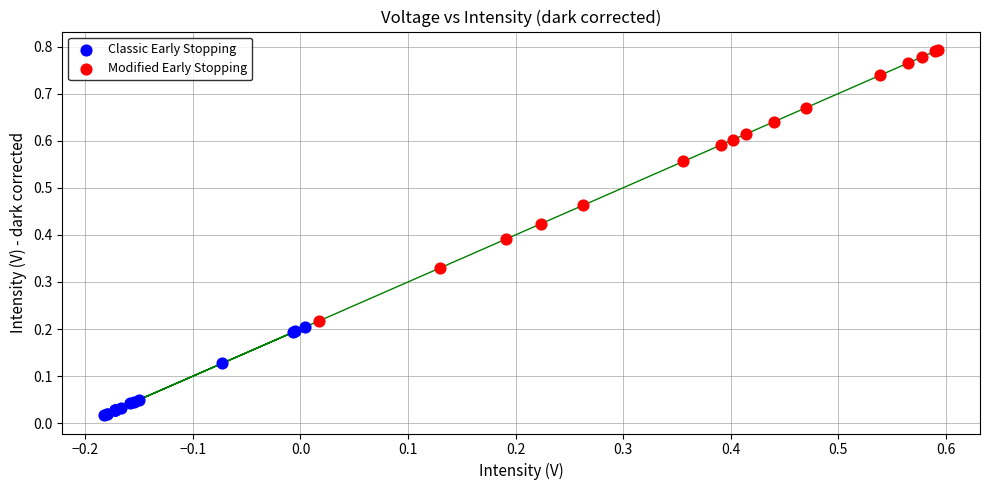

Which series reaches the maximum Y coordinate?

Modified Early Stopping